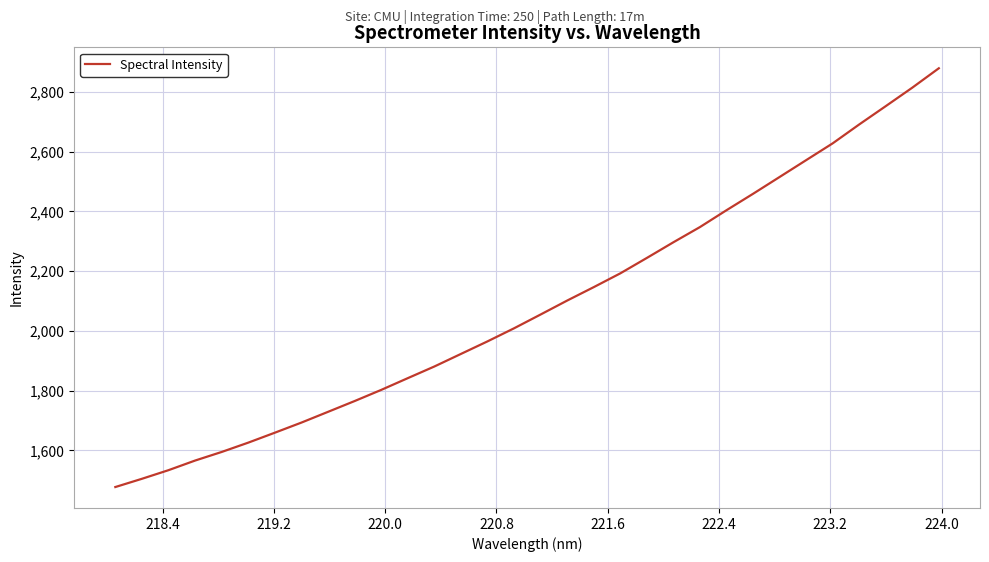

What is the difference between the maximum and minimum values?

1401.7